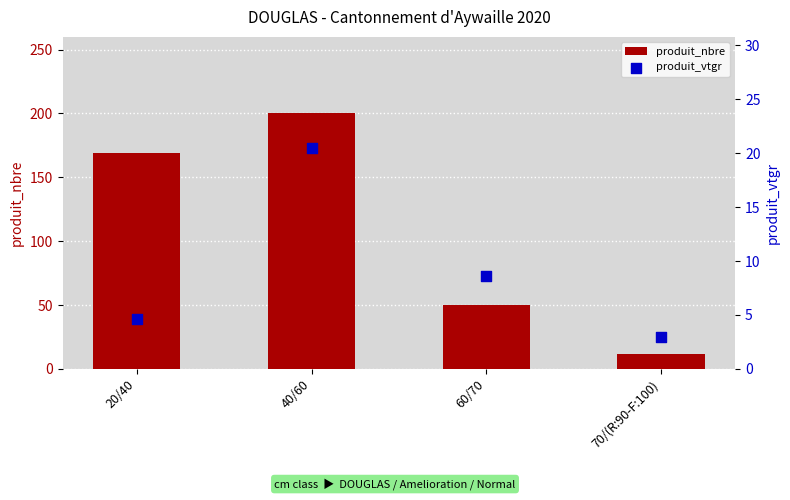

Which series reaches the maximum Y coordinate?

produit_nbre